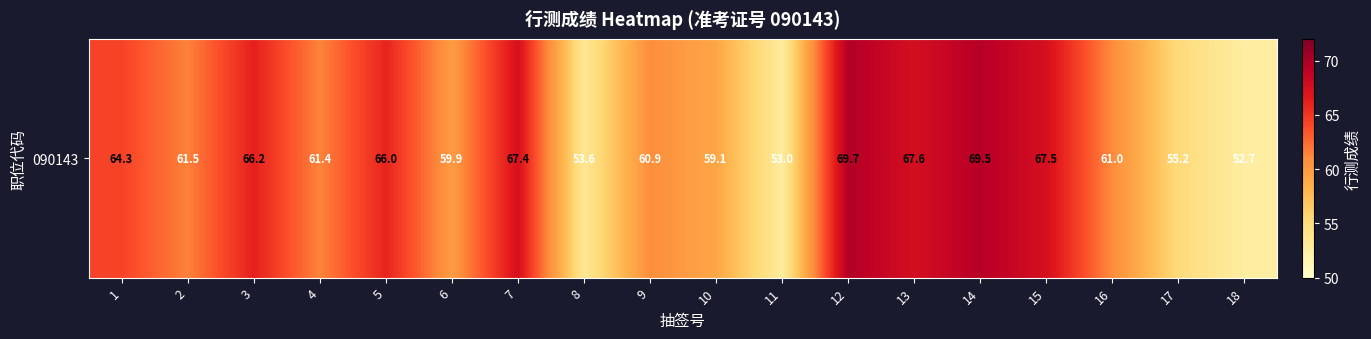

What is the sum of the values at 13 and 2?

129.1